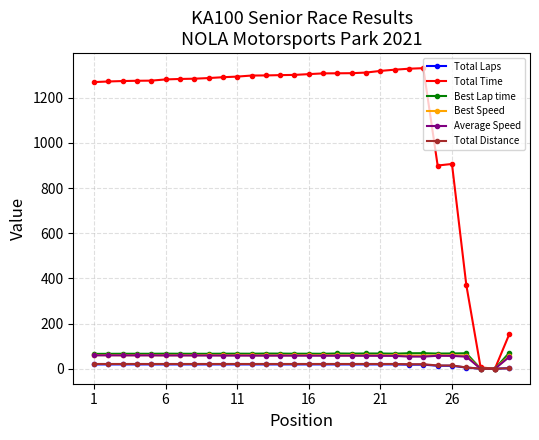

Which series has the largest total across all categories?

Total Time